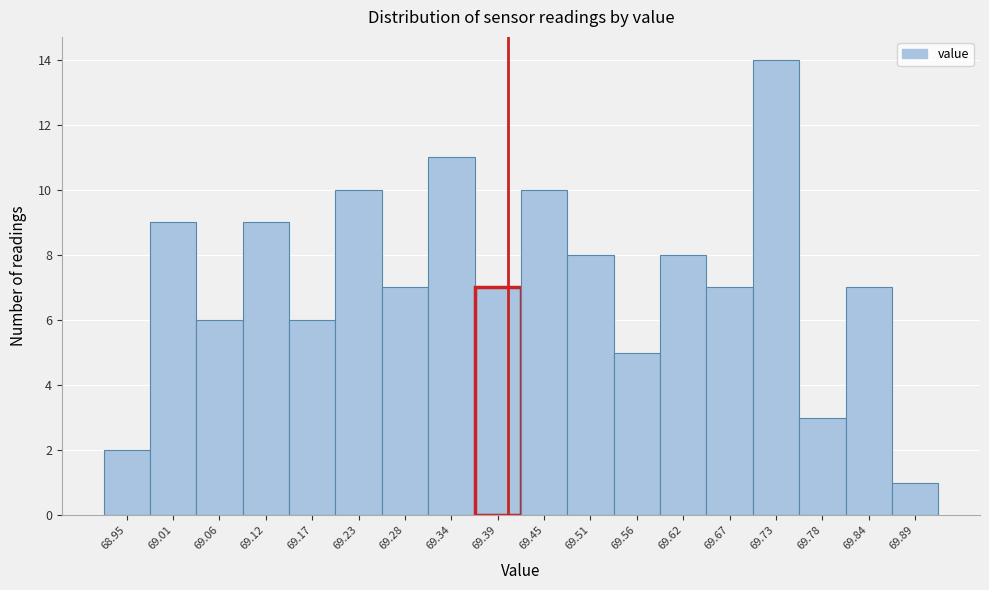

Reading left to right, what are all the values shown in this chart?

68.95=2	69.01=9	69.06=6	69.12=9	69.17=6	69.23=10	69.28=7	69.34=11	69.39=7	69.45=10	69.51=8	69.56=5	69.62=8	69.67=7	69.73=14	69.78=3	69.84=7	69.89=1